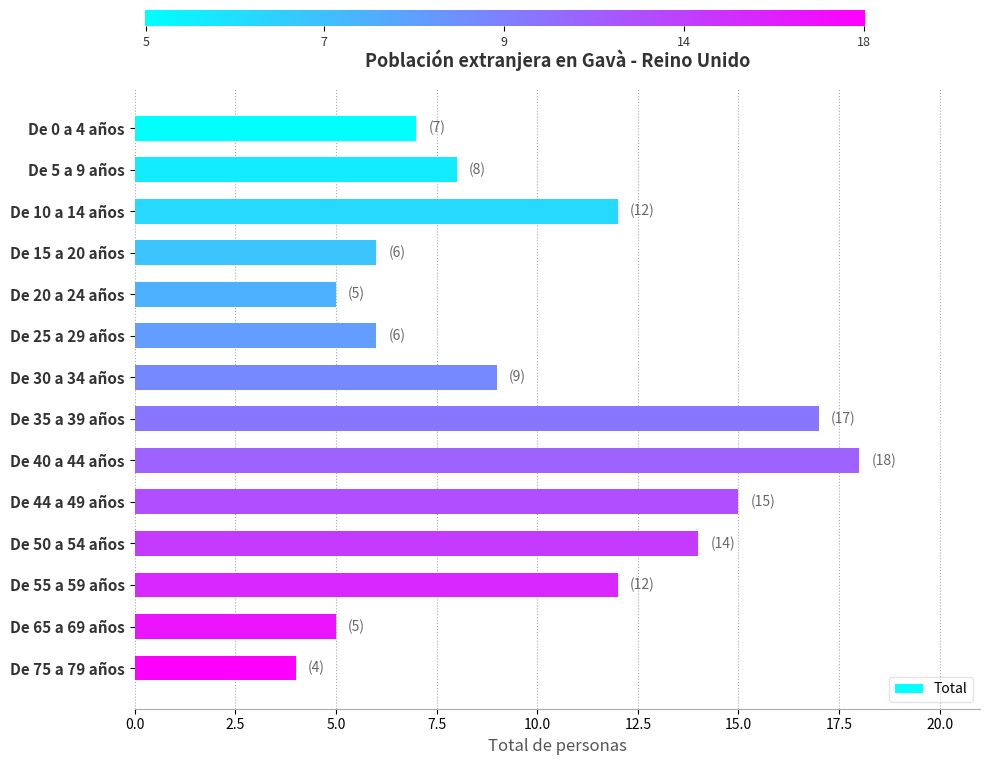

What is the minimum value shown in the chart?

4